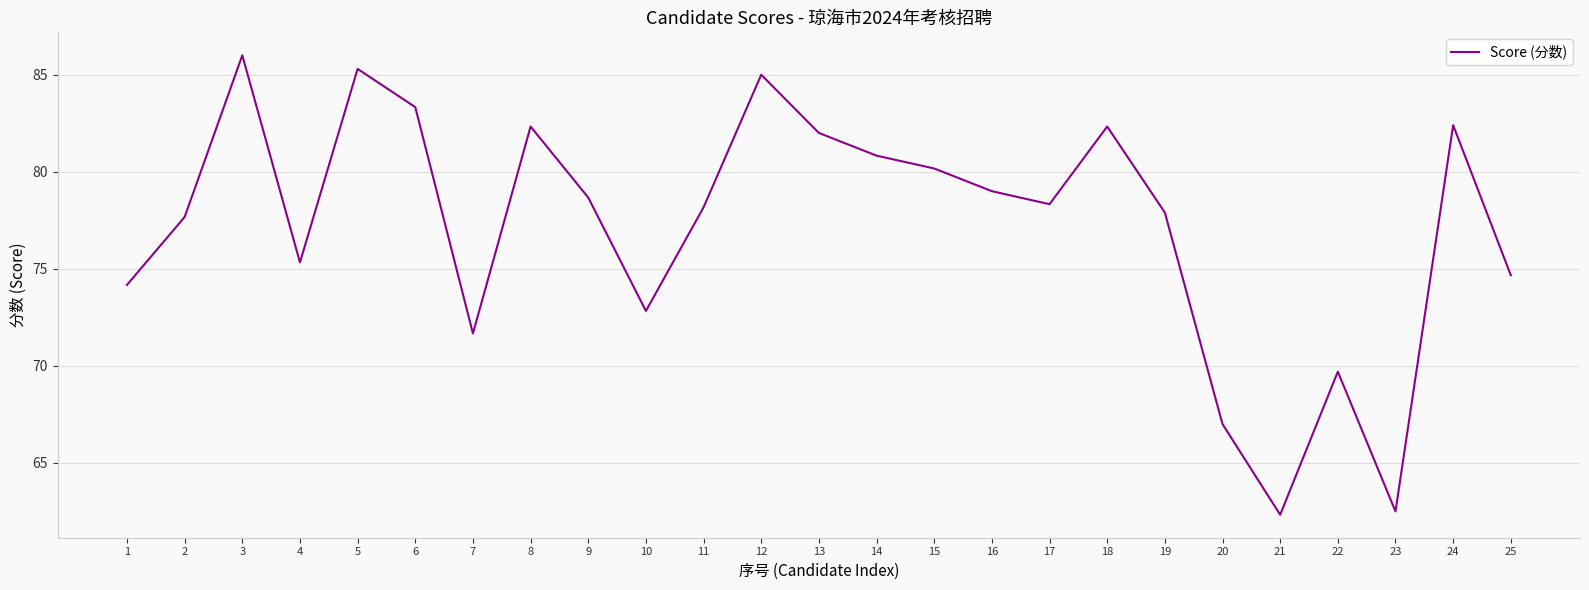

What is the greatest value displayed?

86.0